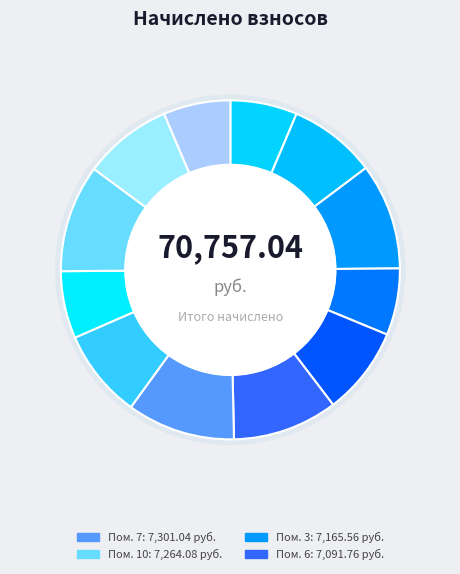

To the nearest percent, what portion does 6 represent?

10%